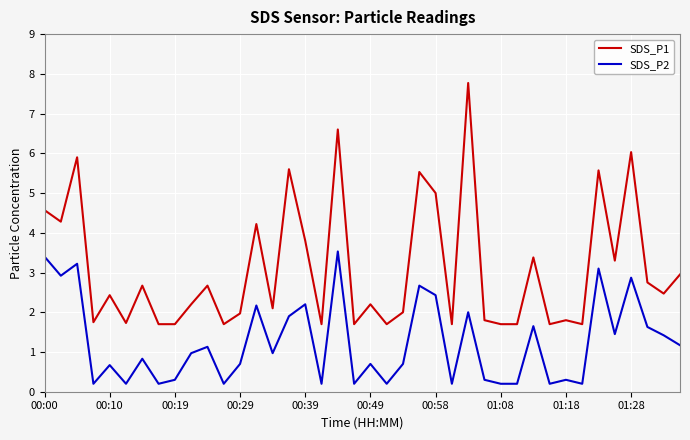

List the series in order of their peak value, highest first.

SDS_P1, SDS_P2